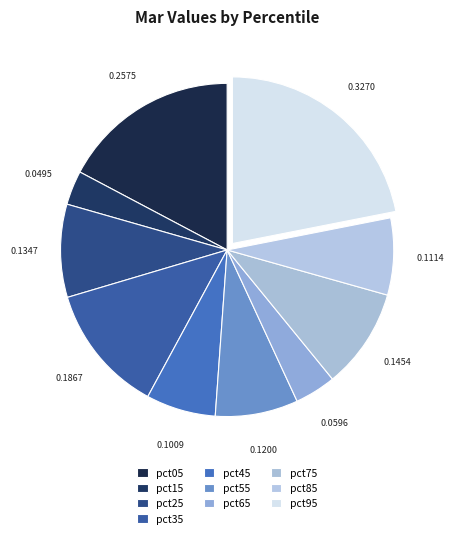

How many slices are in this pie chart?

10